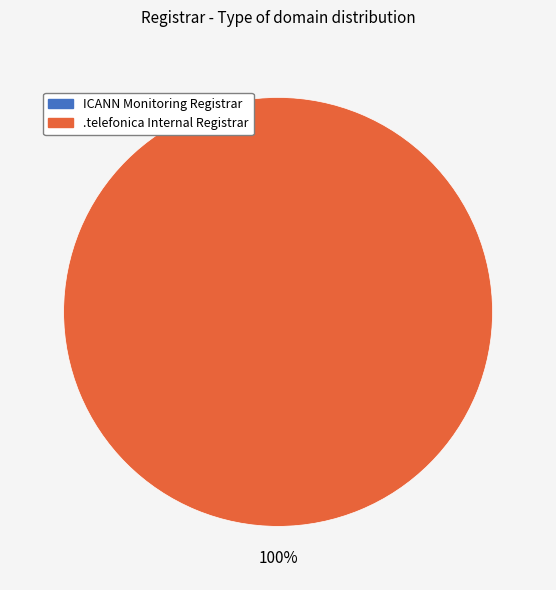

Is there a majority slice in this chart?

Yes